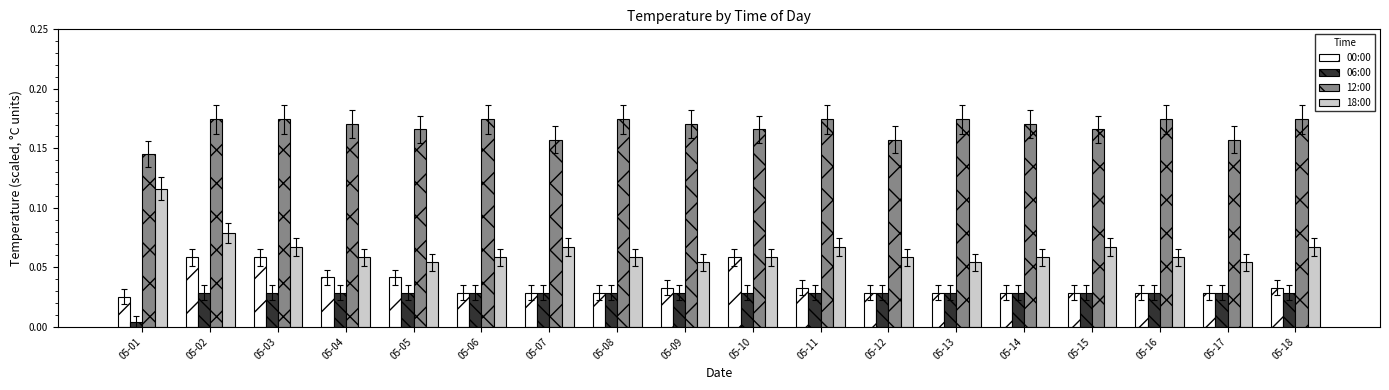

The 00:00 series shows 0.1 at 05-05. True or false?

False